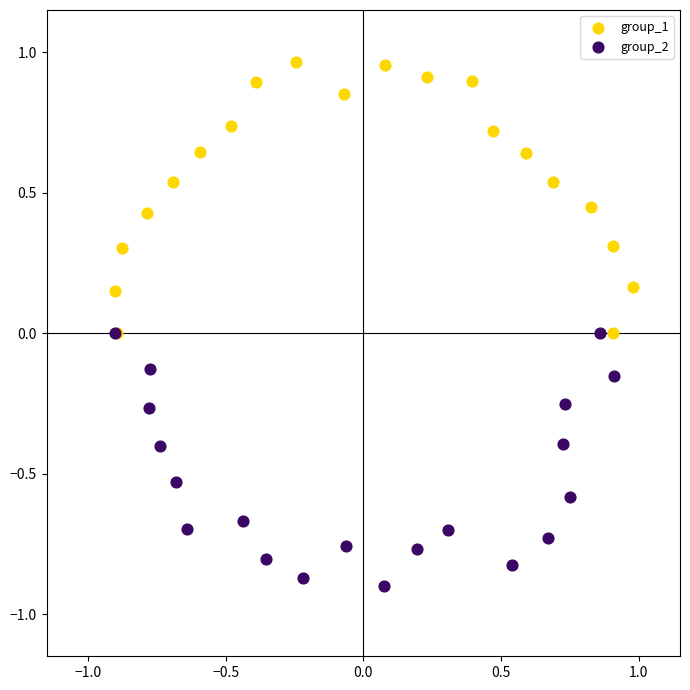

Which series contains the highest Y value?

group_1